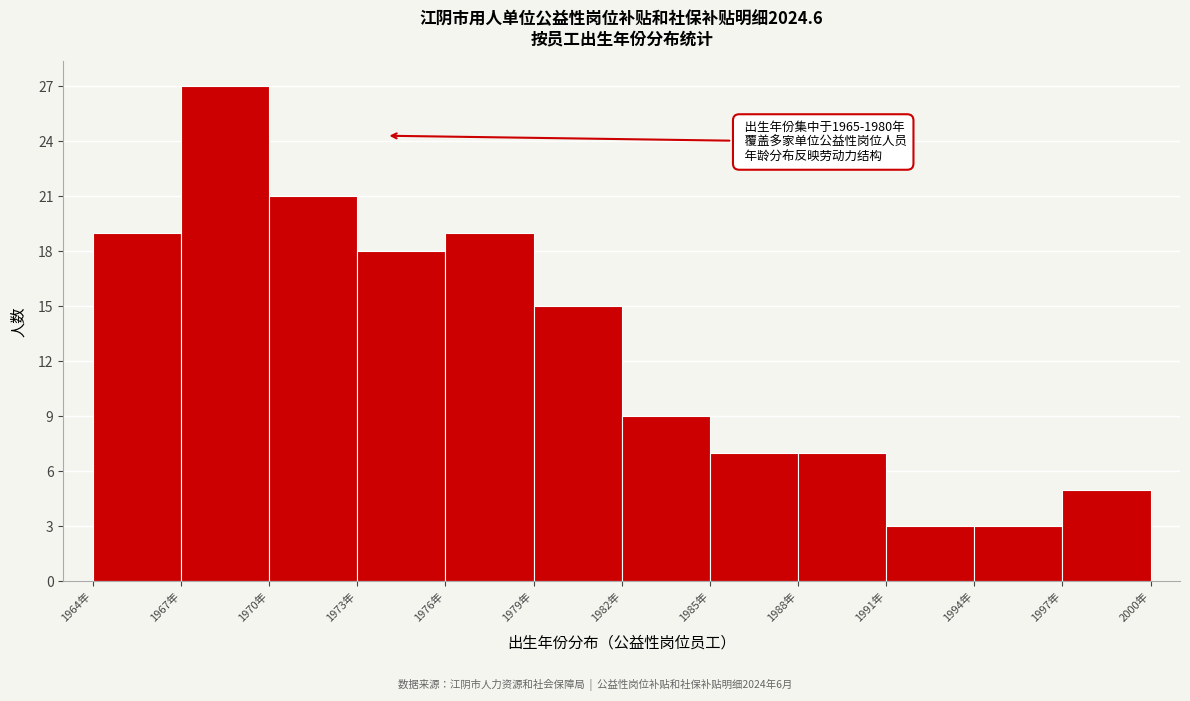

Over which range of the x-axis is the bar tallest?

1967 to 1970